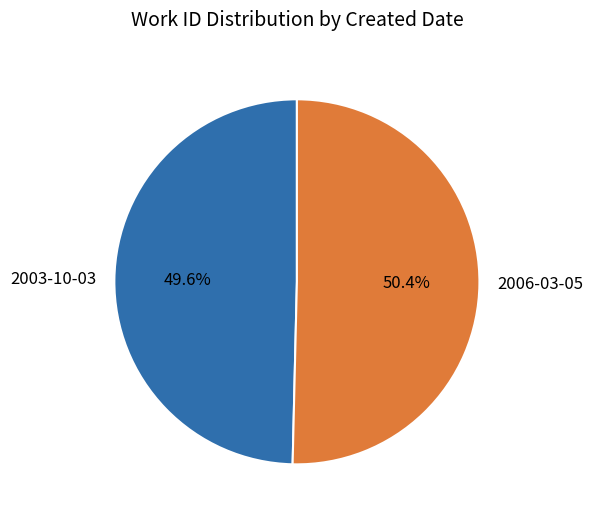

What percentage is NOT represented by 2003-10-03?

50.4%